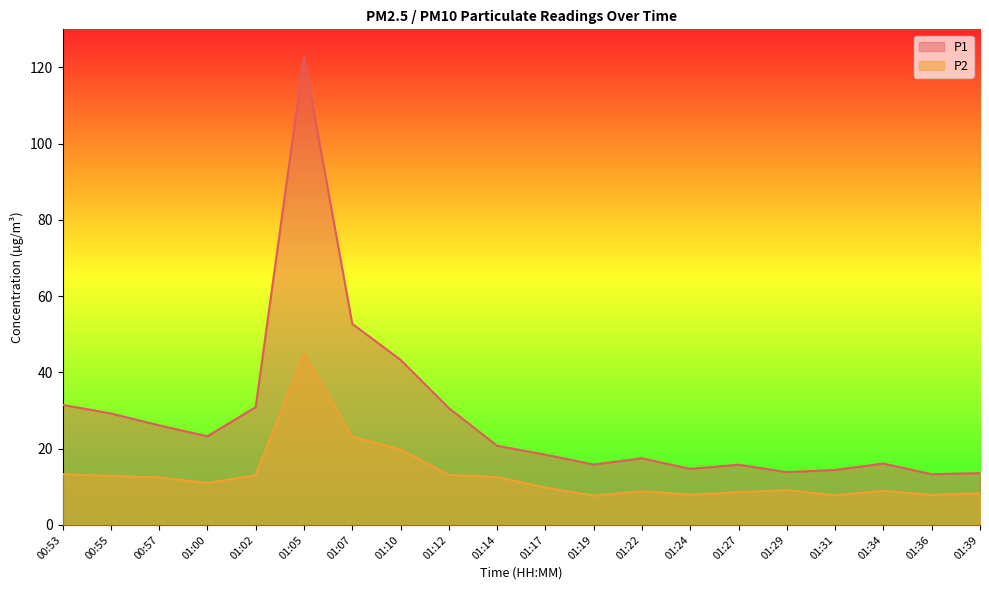

Does the chart have visible grid lines?

No